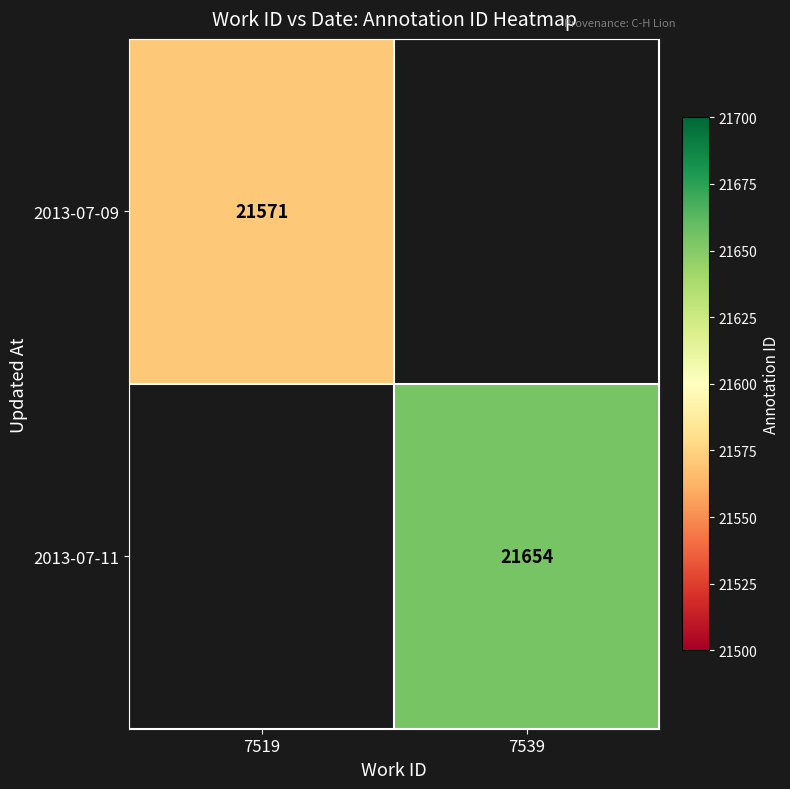

Is it true that 2013-07-11 equals 4501 at 7539?

False